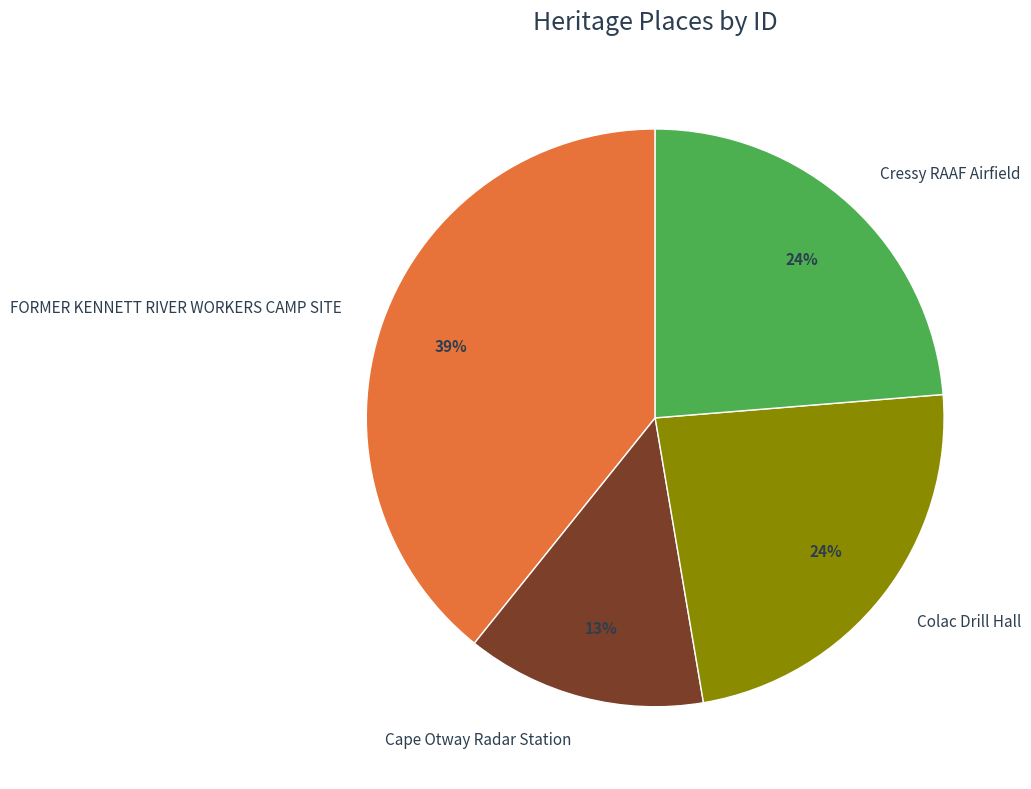

Which category has the biggest portion of the pie?

FORMER KENNETT RIVER WORKERS CAMP SITE